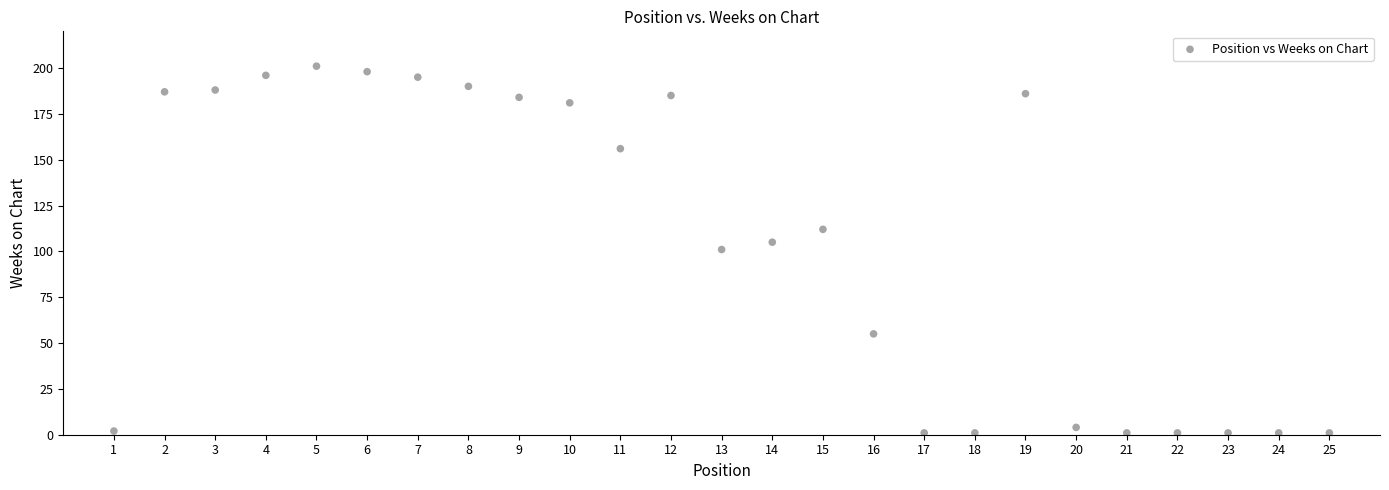

What is the range of X values (max minus min)?

24